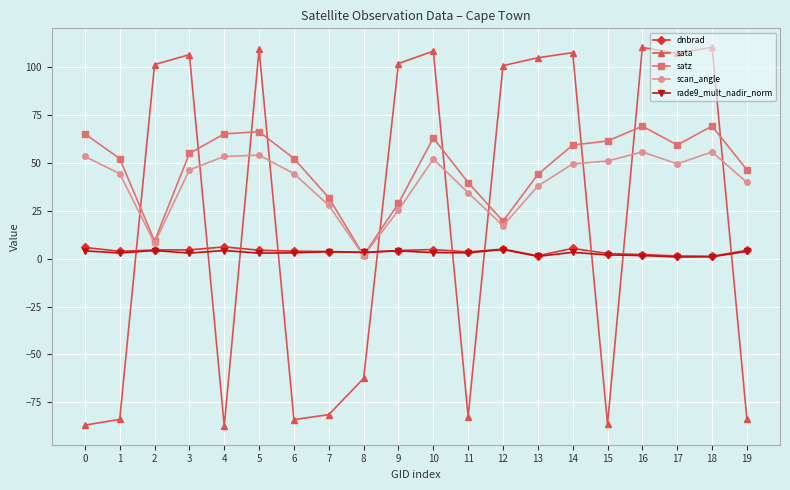

What is the maximum value for dnbrad?

6.2